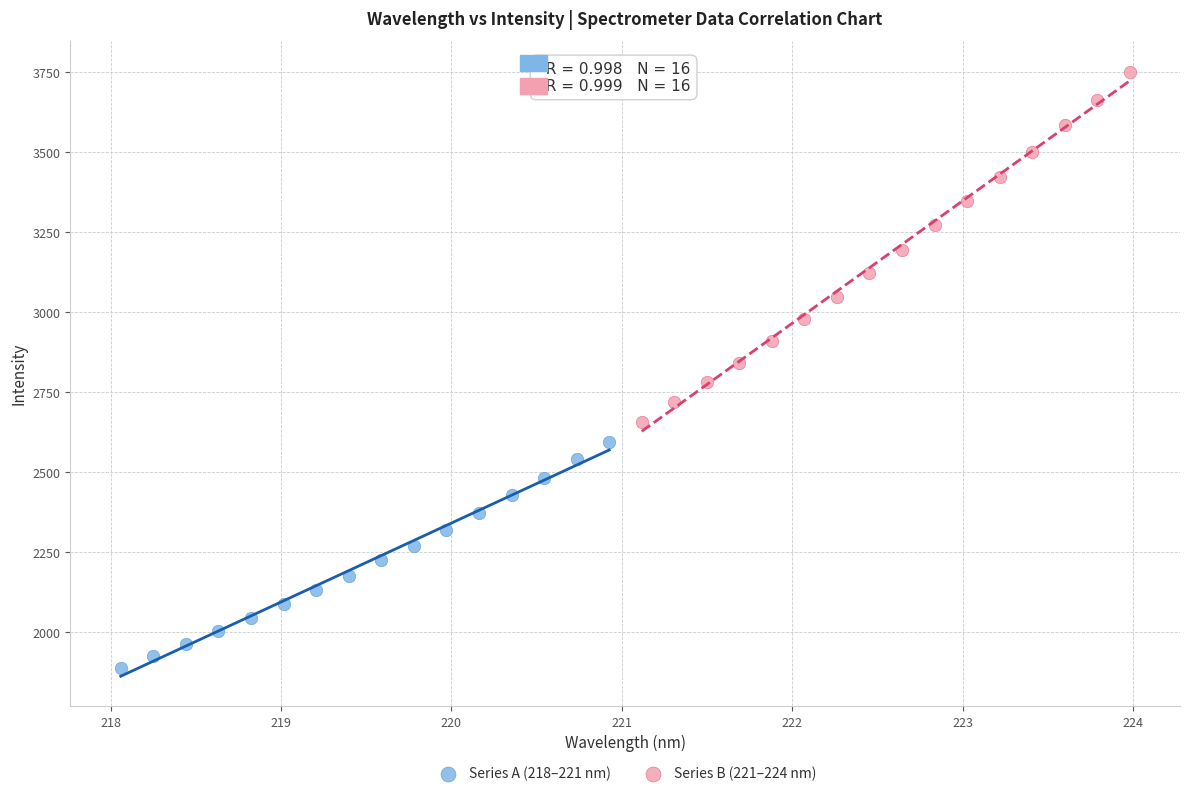

Which series reaches the maximum Y coordinate?

Series B (221–224 nm)